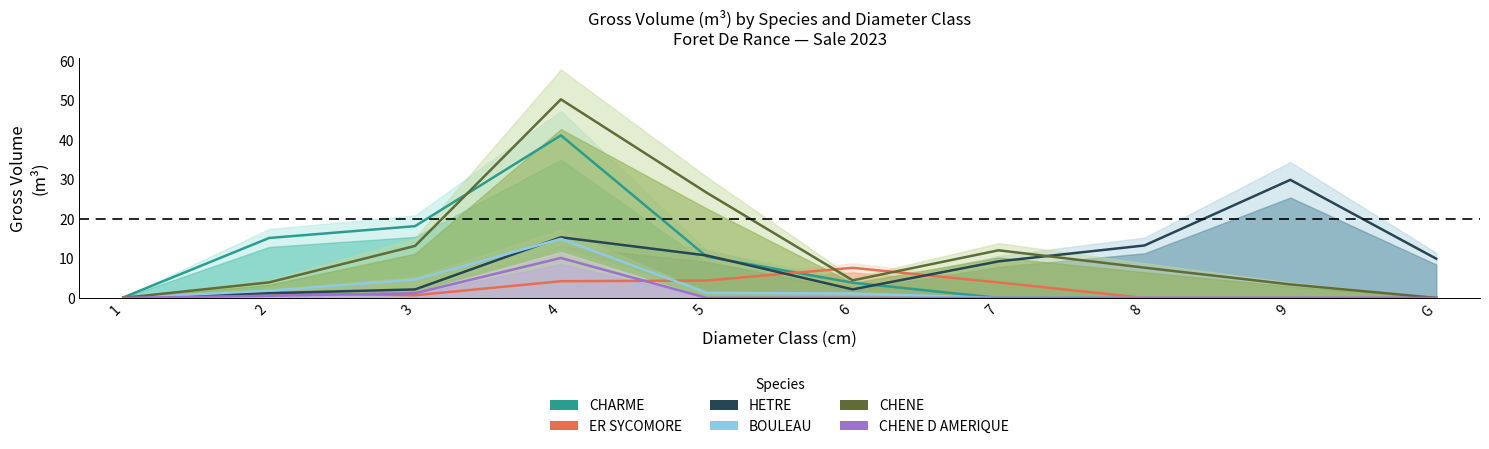

Is it true that CHENE equals 1.9 at 2?

False